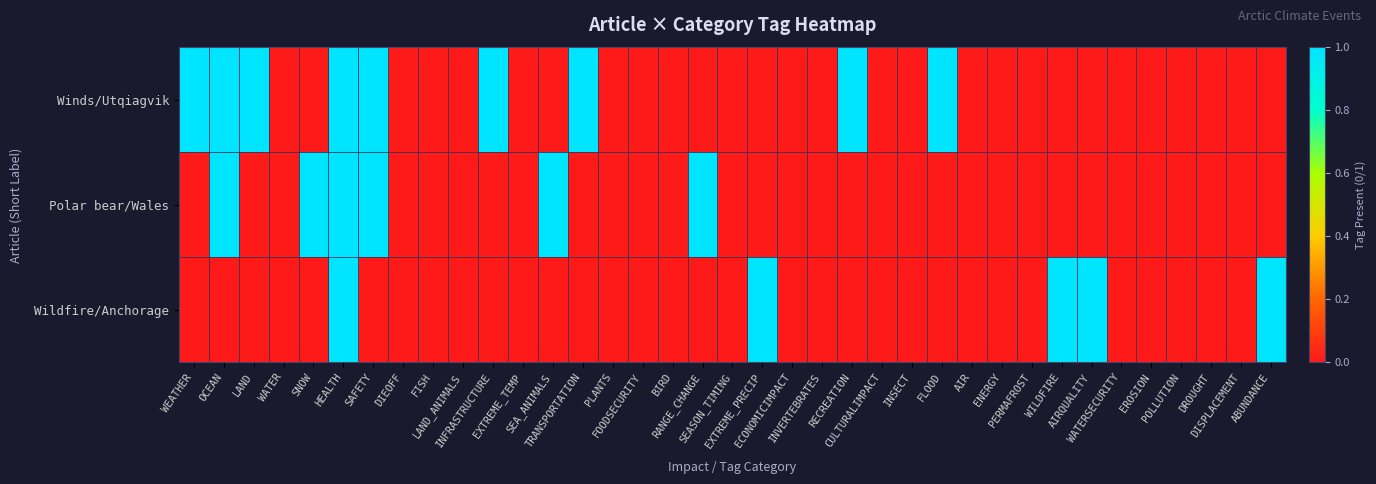

List the series in order of their peak value, lowest first.

Winds/Utqiagvik, Polar bear/Wales, Wildfire/Anchorage